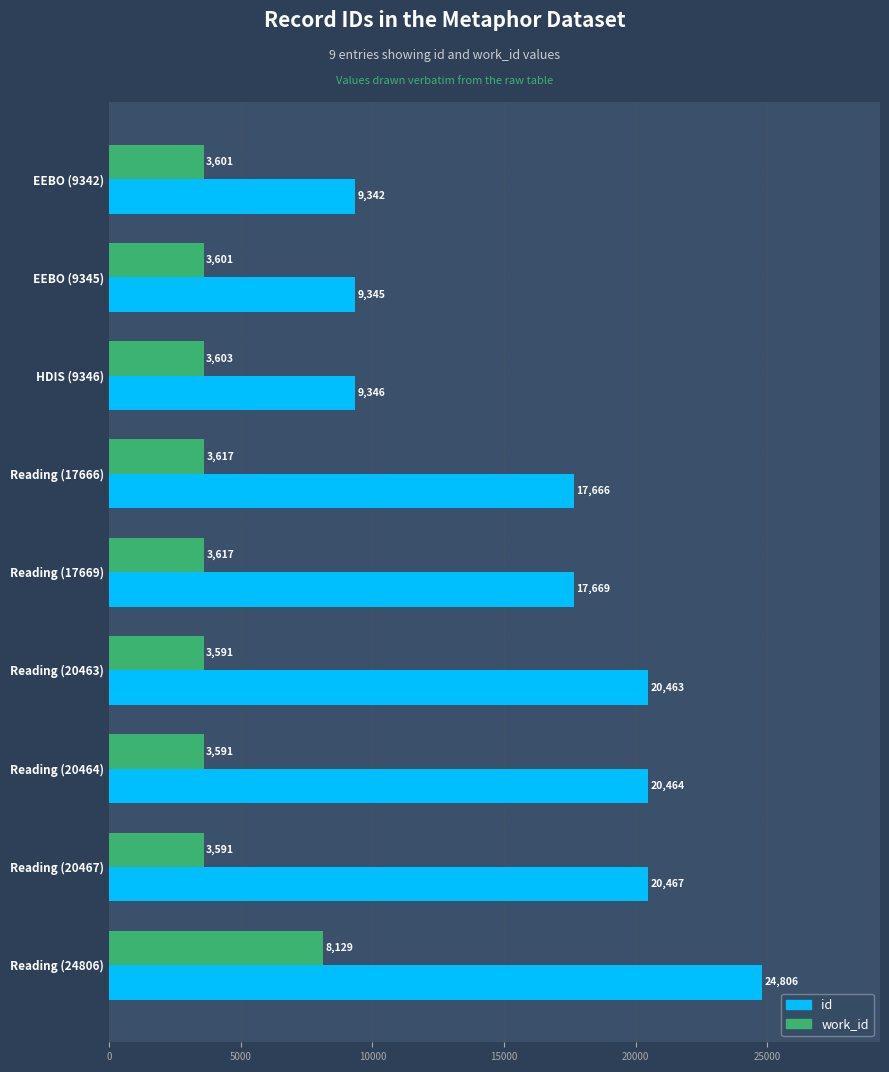

What are all the series names shown in the legend?

id, work_id